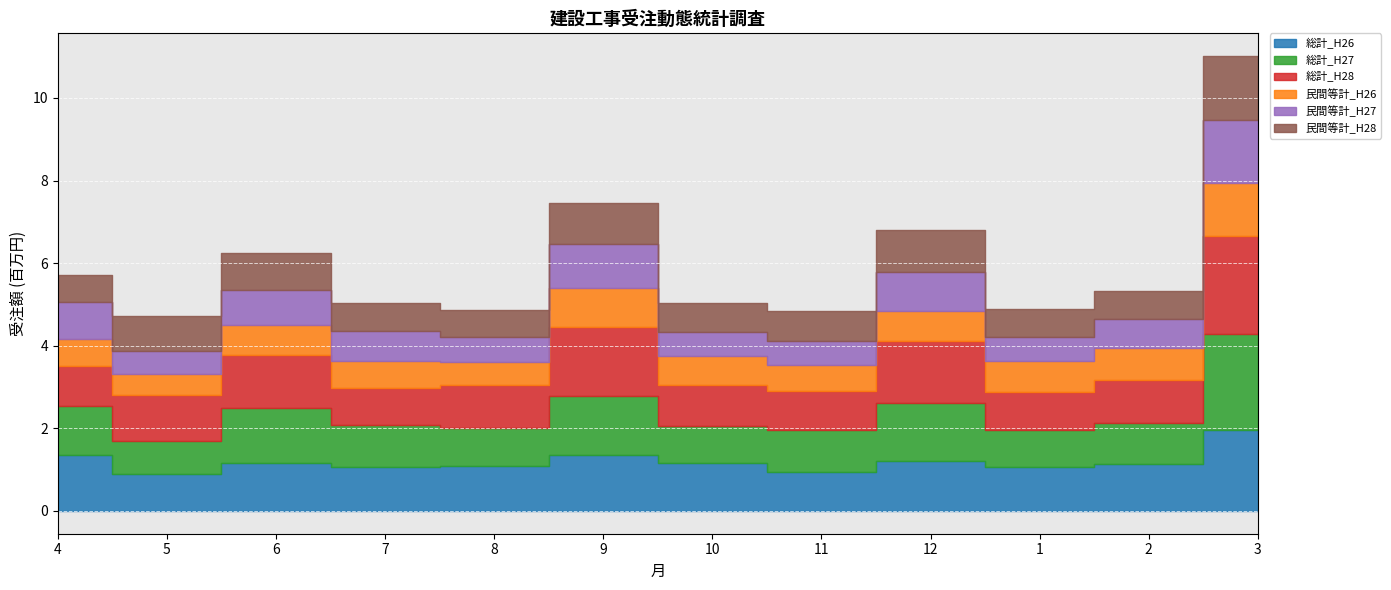

Rank the categories by 民間等計_H26 value from lowest to highest.

5, 8, 11, 7, 4, 10, 6, 12, 1, 2, 9, 3